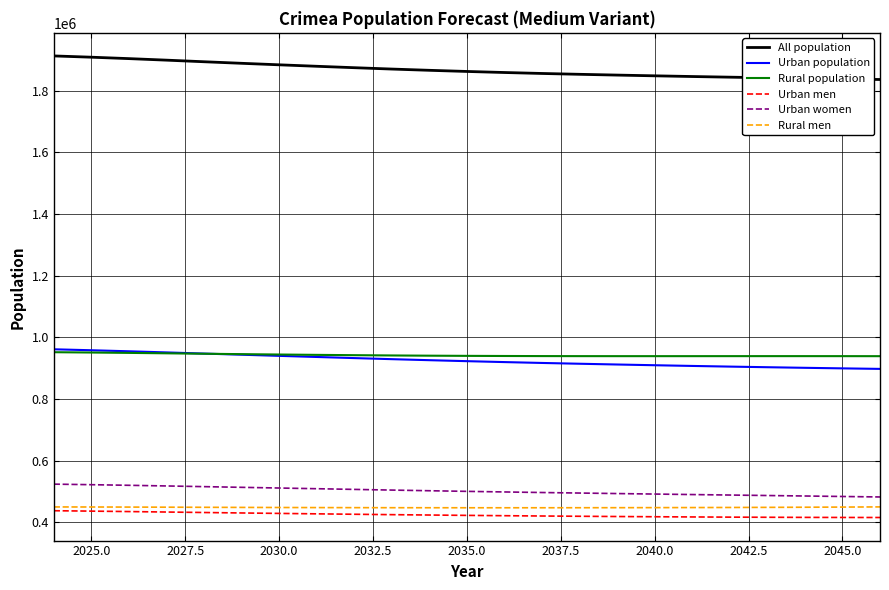

Which series has the largest total across all categories?

All population